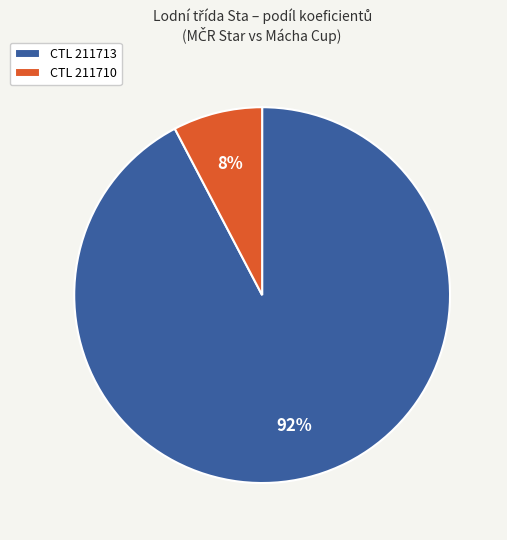

Do CTL 211713 and CTL 211710 together represent more than half of the pie?

Yes